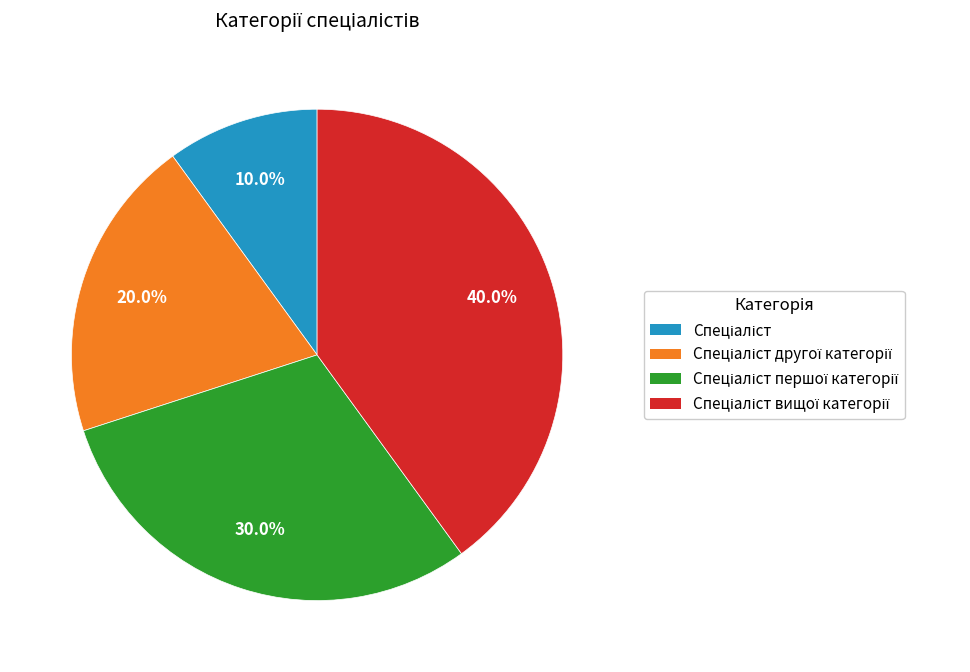

To the nearest percent, what is the difference between the largest and smallest slice percentages?

30%